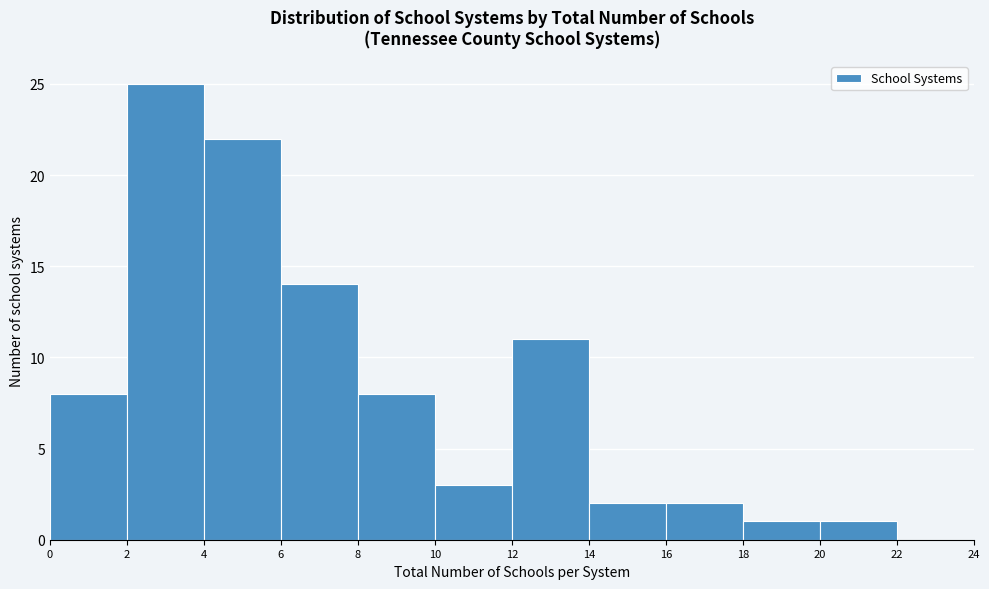

How tall is the bar that spans 18 to 20 on the x-axis? The values are not printed on the chart, so give them approximately, as read against the axis.

1